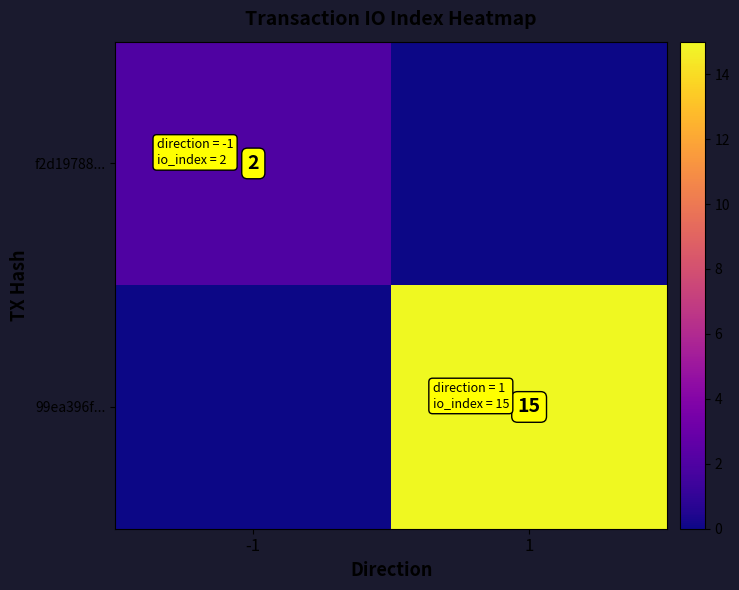

The 99ea396f... series shows 15 at 1. True or false?

True